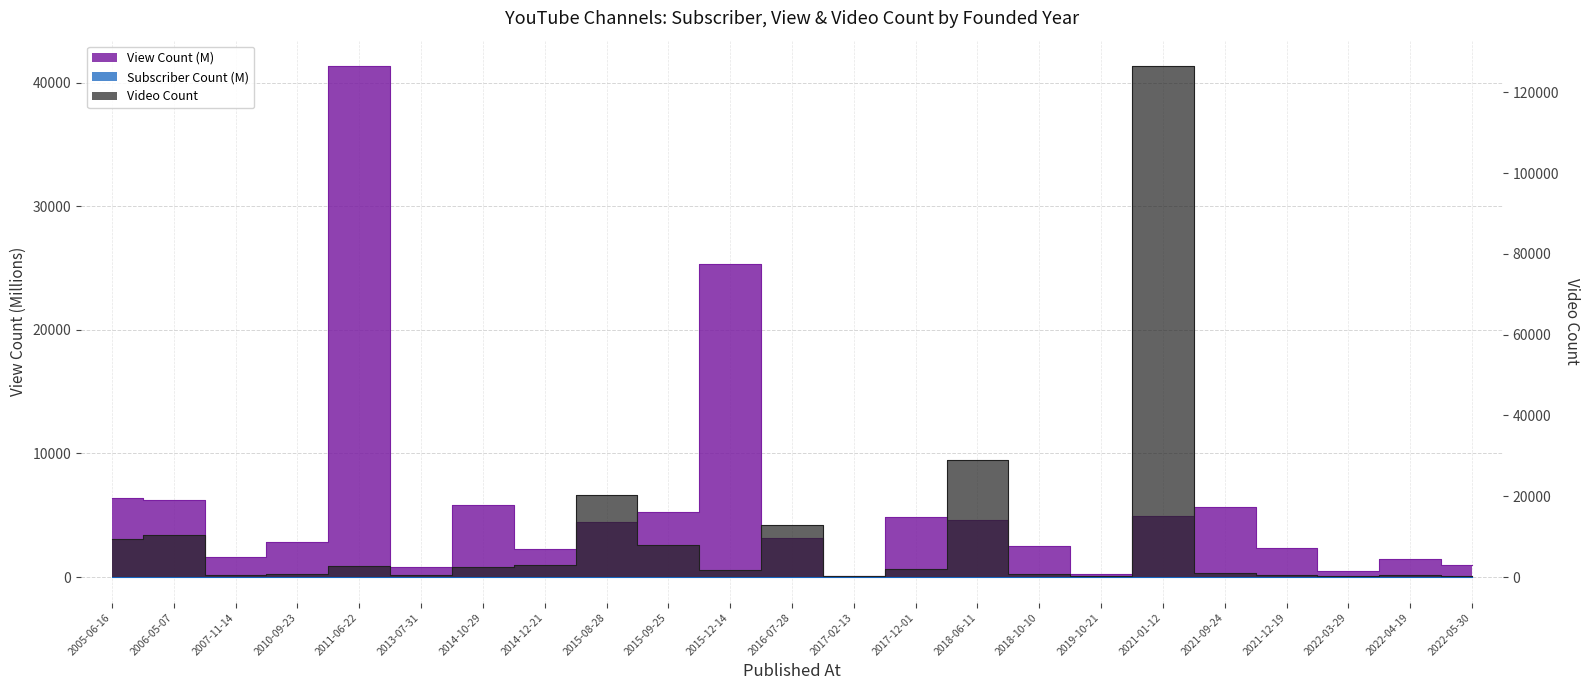

True or false: Subscriber Count and Video Count cross at least once.

False